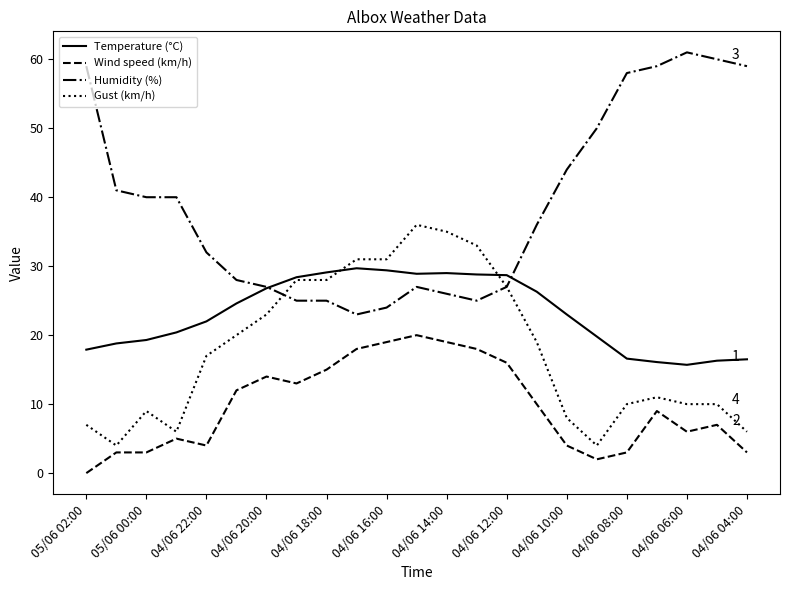

True or false: Humidity (%) and Wind speed (km/h) intersect in this chart.

False